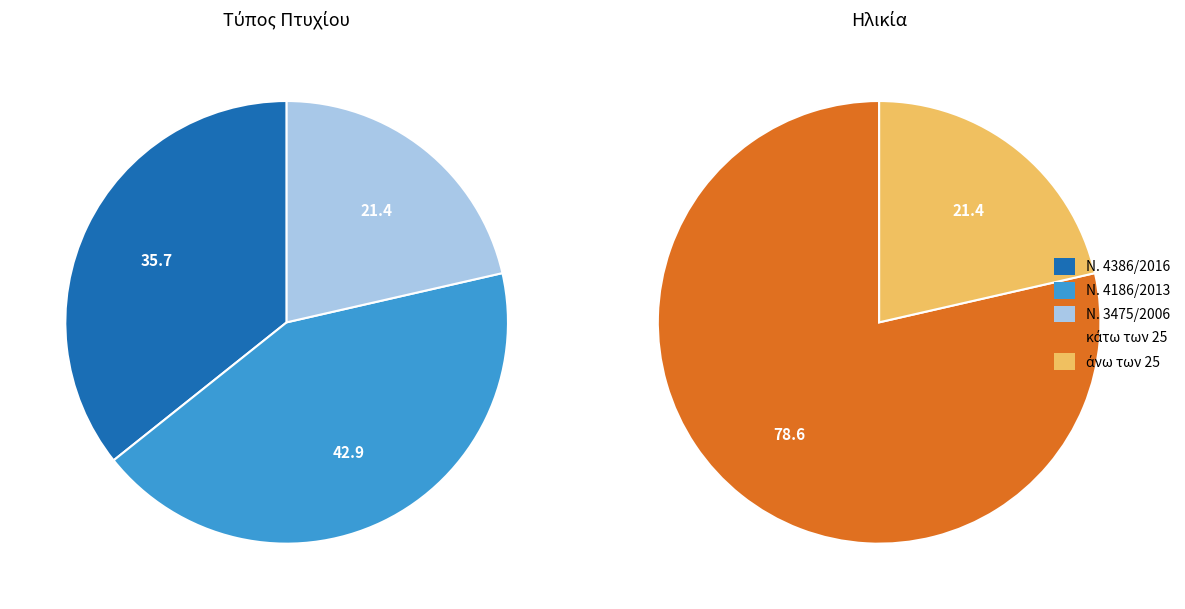

Which category has the smallest portion of the pie?

Ν. 3475/2006